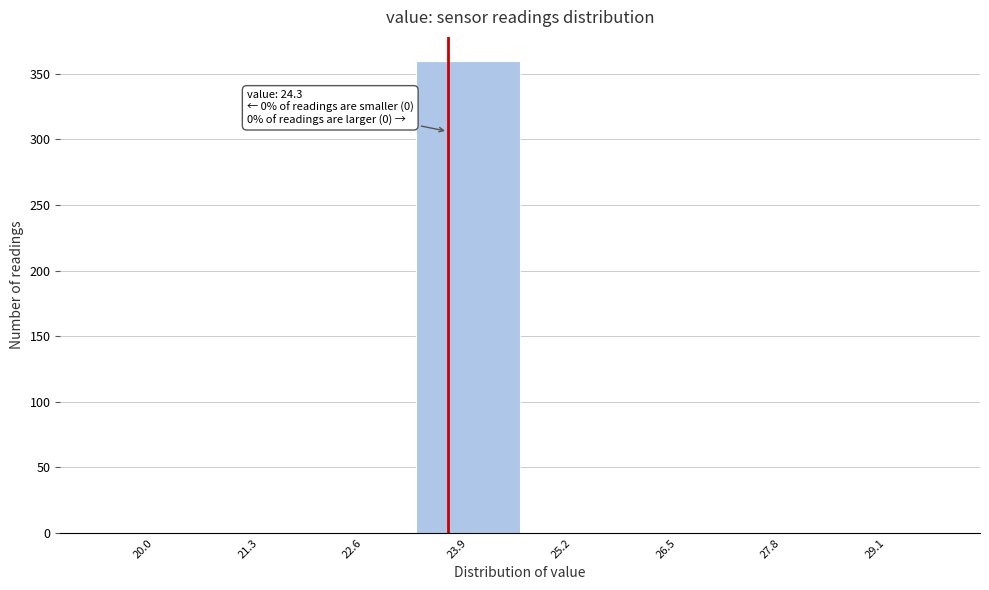

Reading right to left, transcribe all the data shown in this chart.

29.1=0	27.8=0	26.5=0	25.2=0	23.9=360	22.6=0	21.3=0	20.0=0